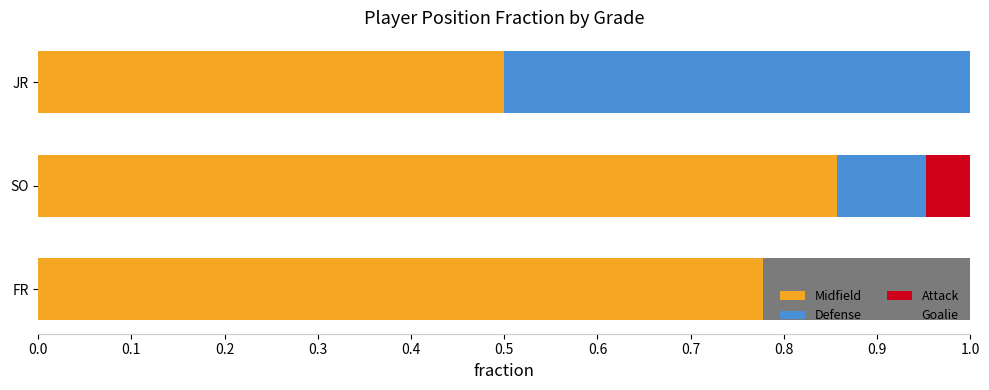

What is the sum of the Midfield values at JR and SO?

1.4